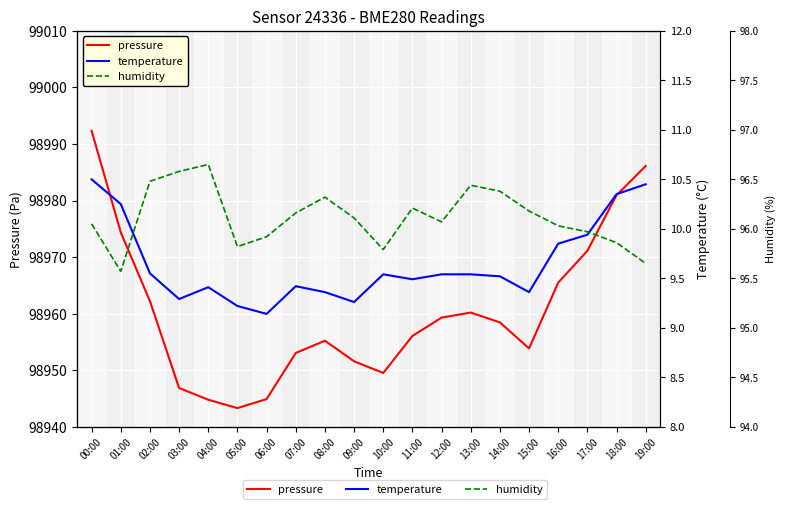

What is the value of the pressure point at the 8th from the left?

13.0